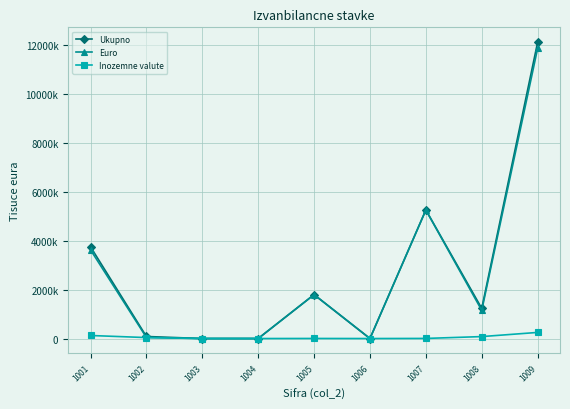

Is this an area chart (filled region under the line)?

No